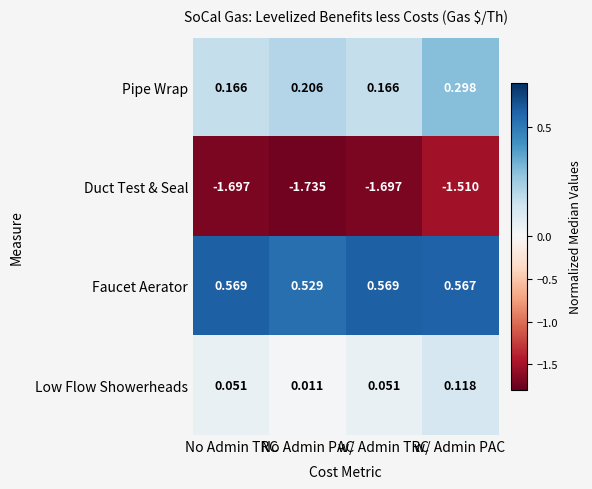

List the series in order of their peak value, lowest first.

Duct Test & Seal, Low Flow Showerheads, Pipe Wrap, Faucet Aerator